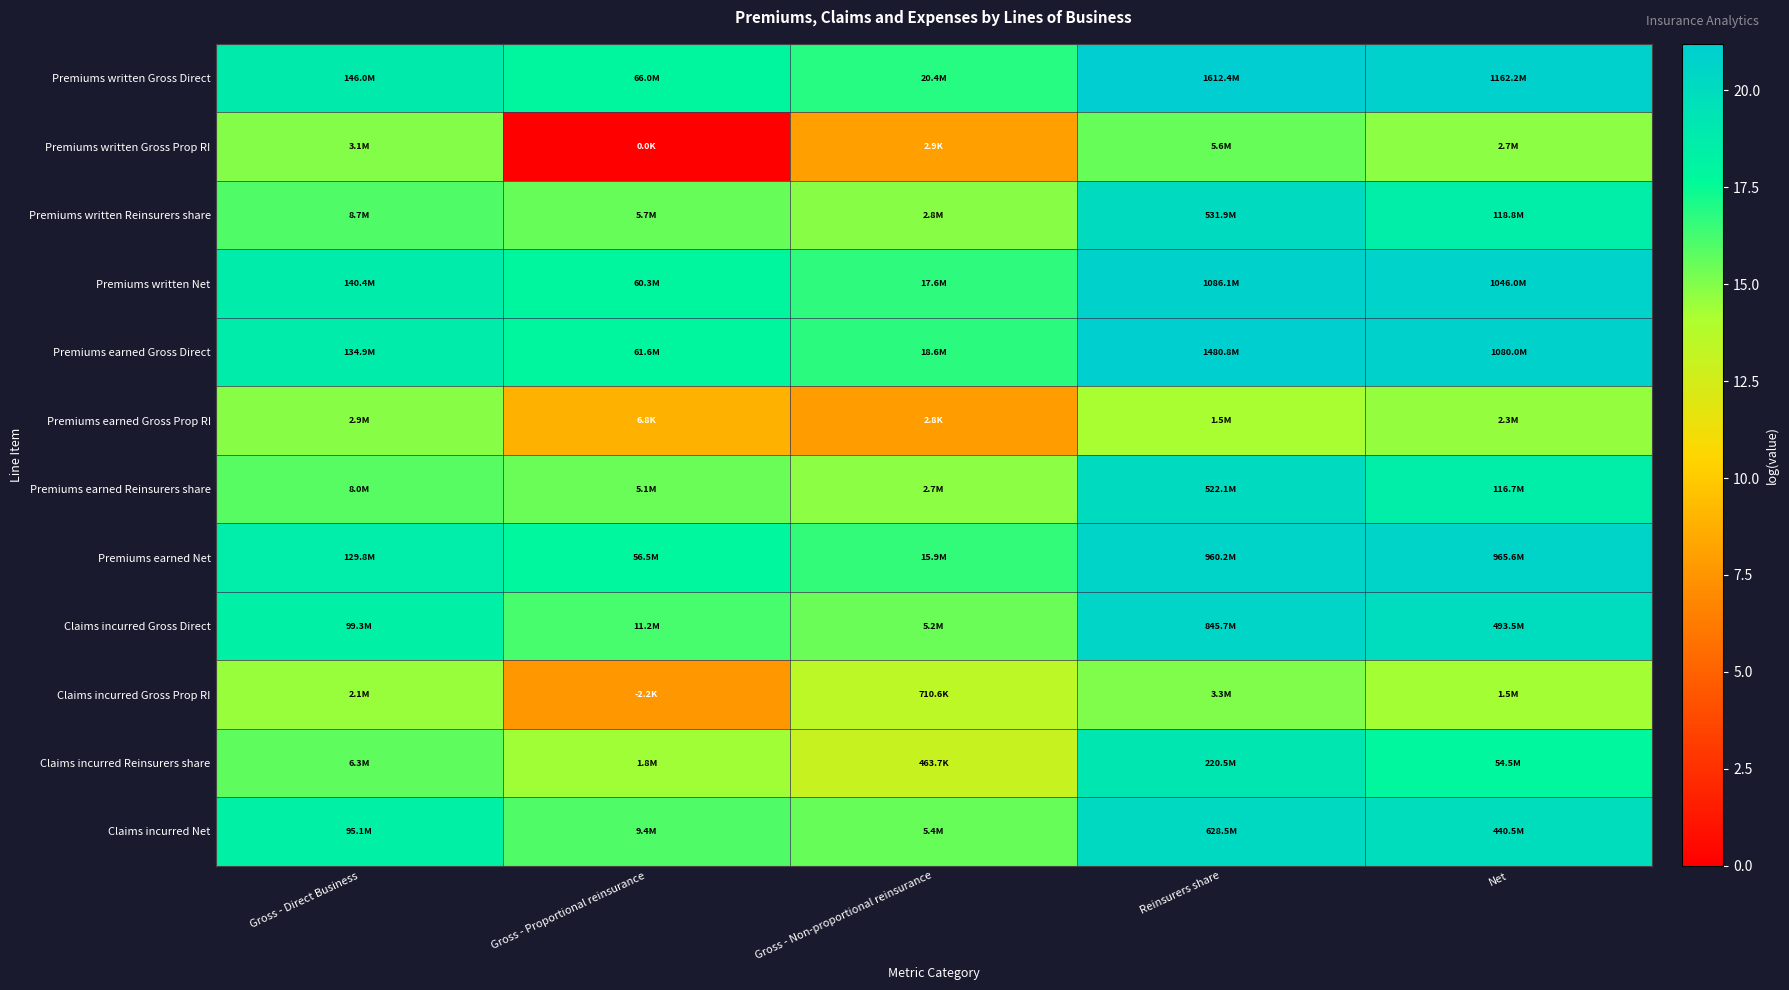

Which series has the largest total across all categories?

Premiums written Gross Direct